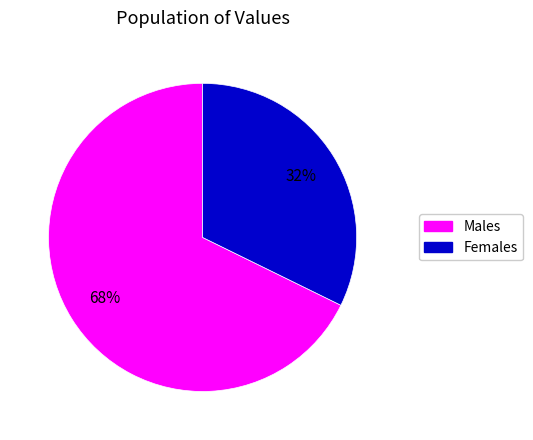

How many segments does this pie chart have?

2